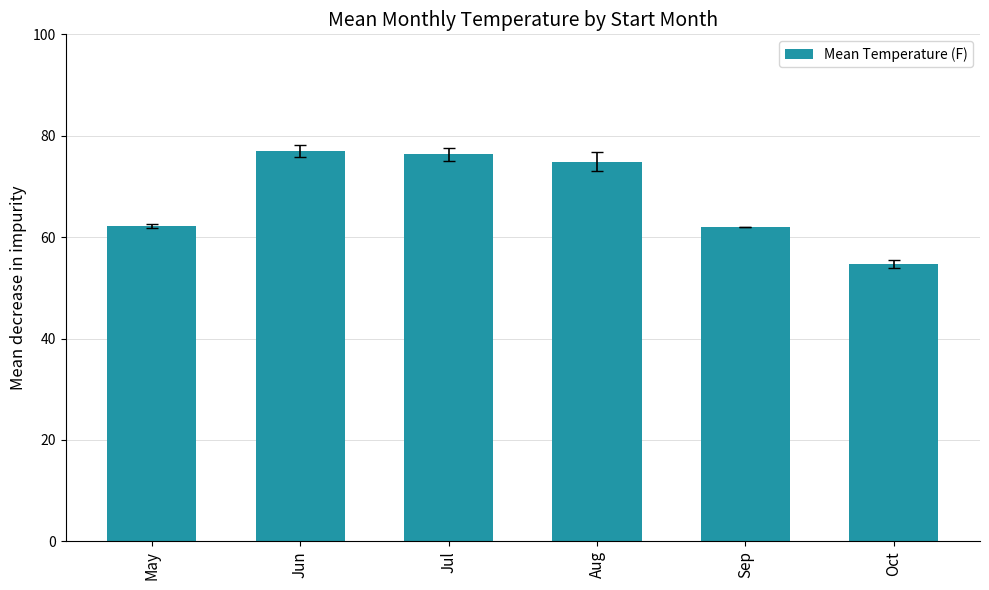

What is the change in value from May to Jul?

+14.1